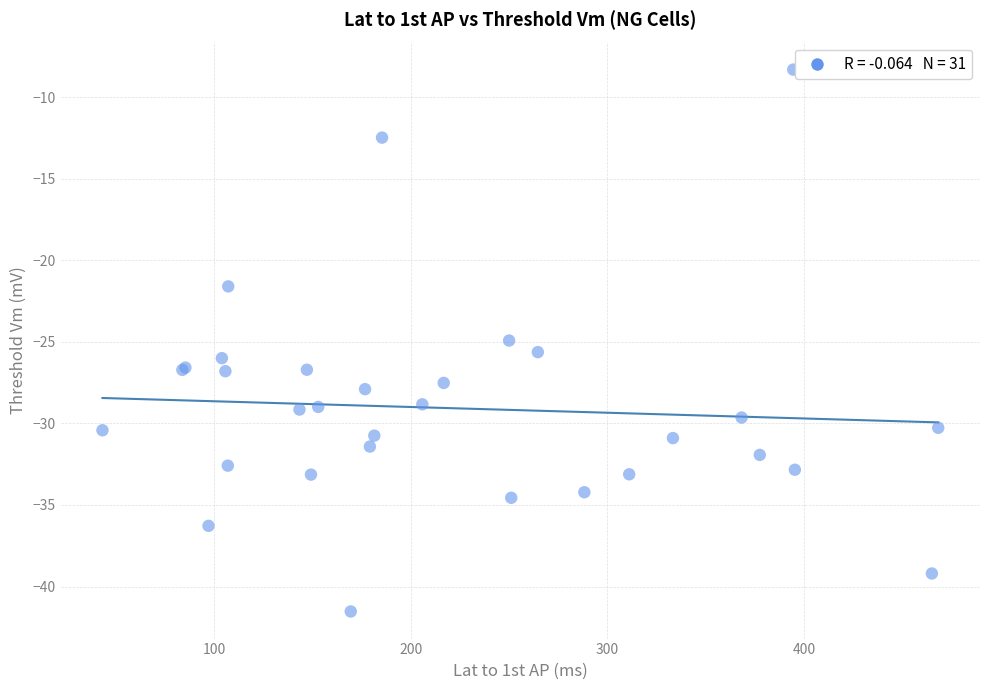

What Y value in the scatter plot is closest to -24?

-24.9